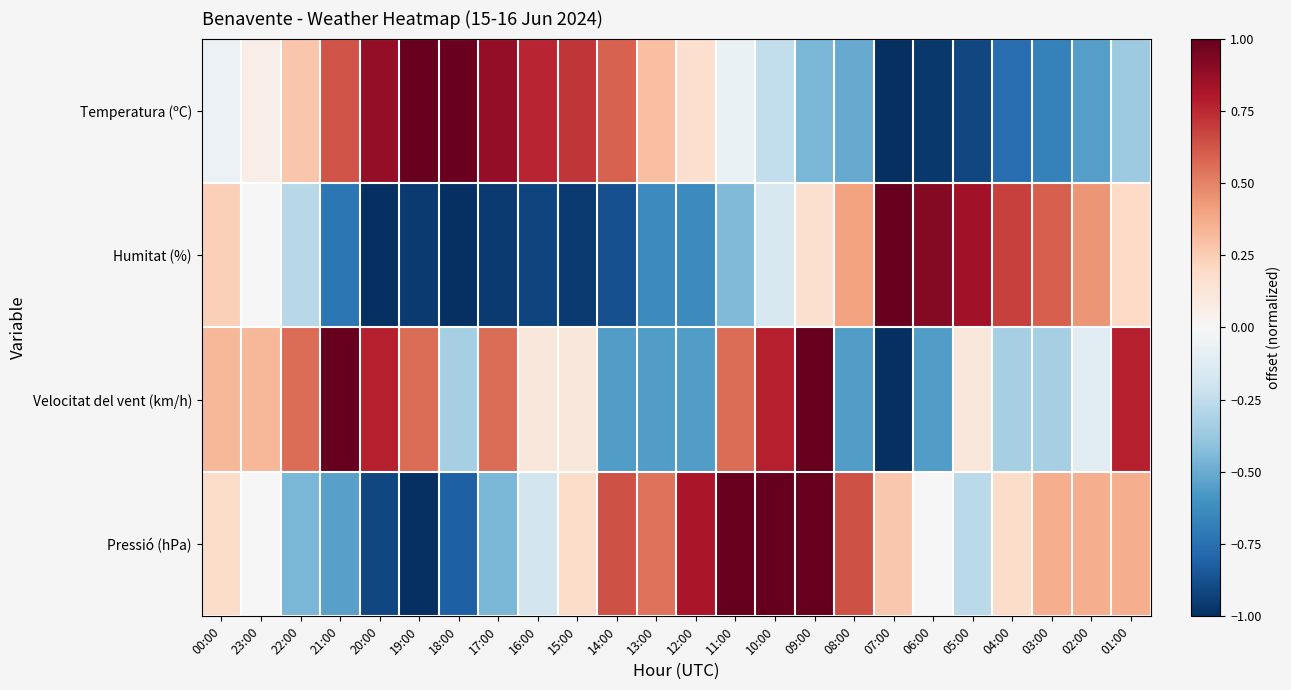

Which series changed the most between 00:00 and 07:00?

Velocitat del vent (km/h)